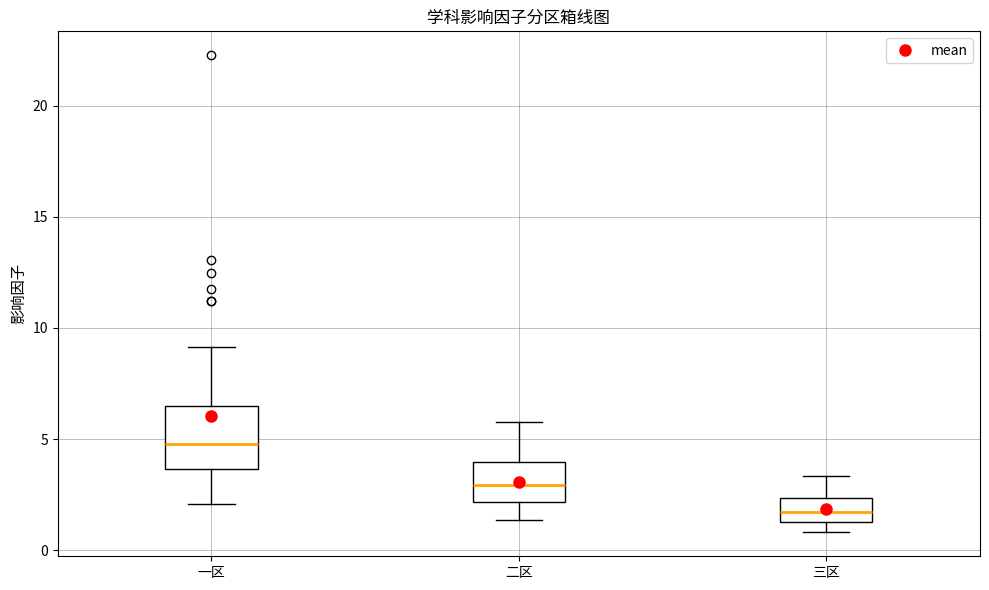

Reading left to right, read every box against the y-axis: the position of its median line, the range the box covers, and the ends of its whiskers. The values are not printed on the chart, so give them approximately, as read against the axis.

一区: median 5.0, box 3.5 to 6.5, whiskers 2.0 to 9.0
二区: median 3.0, box 2.0 to 4.0, whiskers 1.5 to 6.0
三区: median 1.5 (inside the box), box 1.5 to 2.5, whiskers 1.0 to 3.5